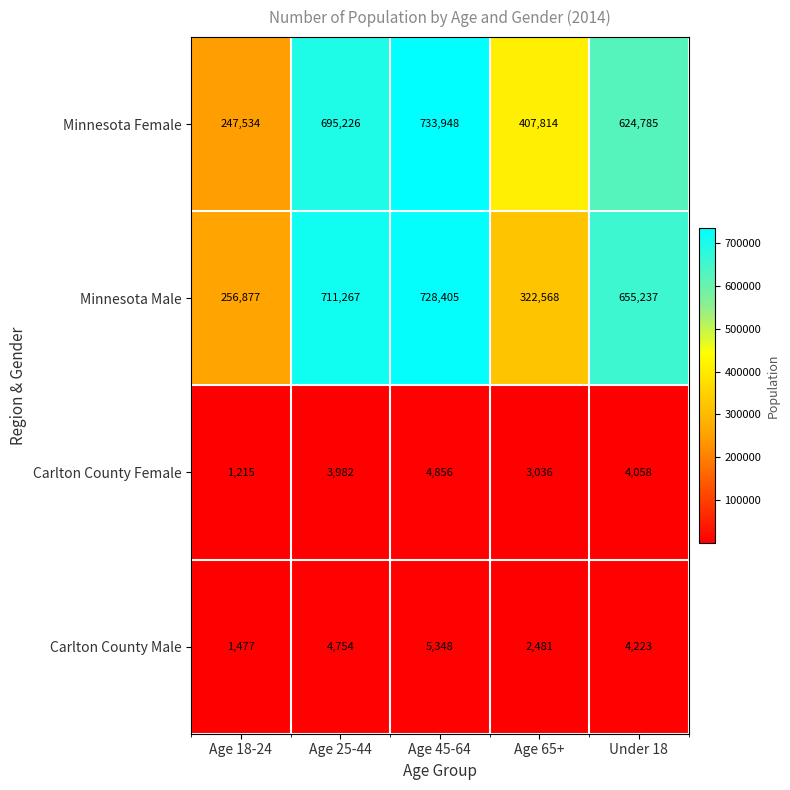

List the series in order of their peak value, highest first.

Minnesota Female, Minnesota Male, Carlton County Male, Carlton County Female